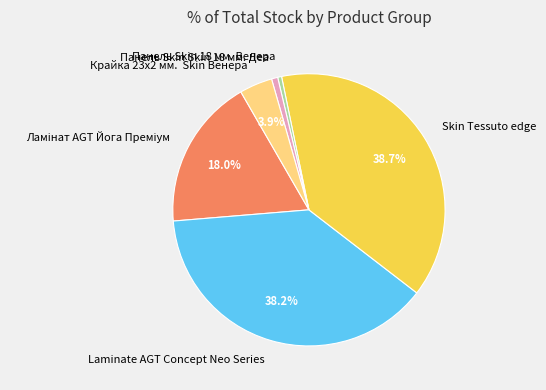

Which has a higher value, Крайка 23x2 мм. Skin Венера or Панель Skin 18 мм. Венера?

Крайка 23x2 мм. Skin Венера